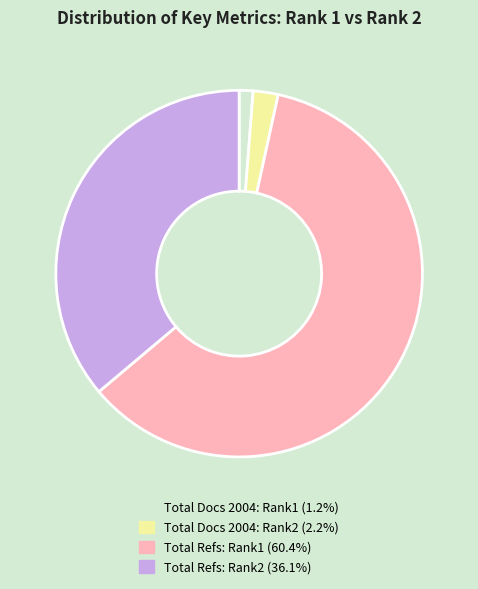

Is there a majority slice in this chart?

Yes